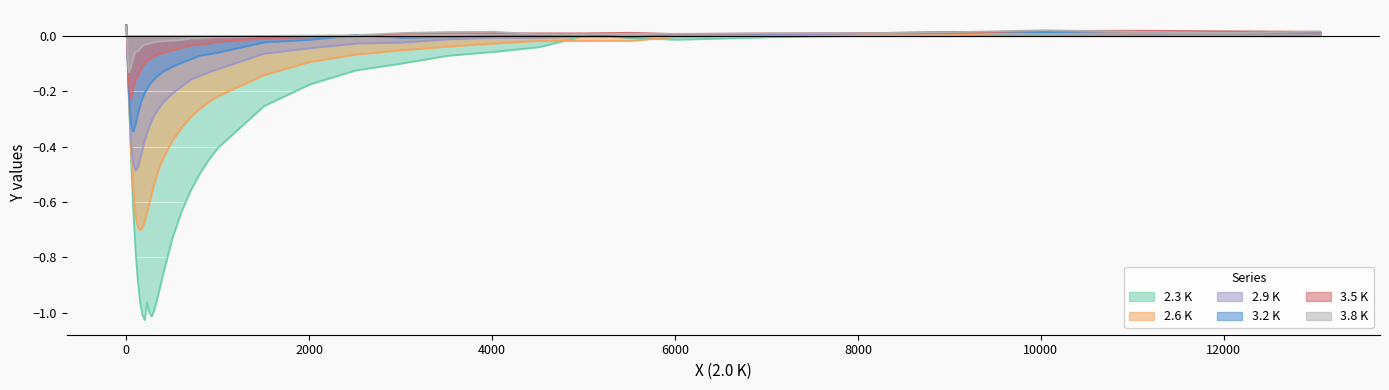

What is the value of the 3.2 K point at the 6th from the left?

-0.3